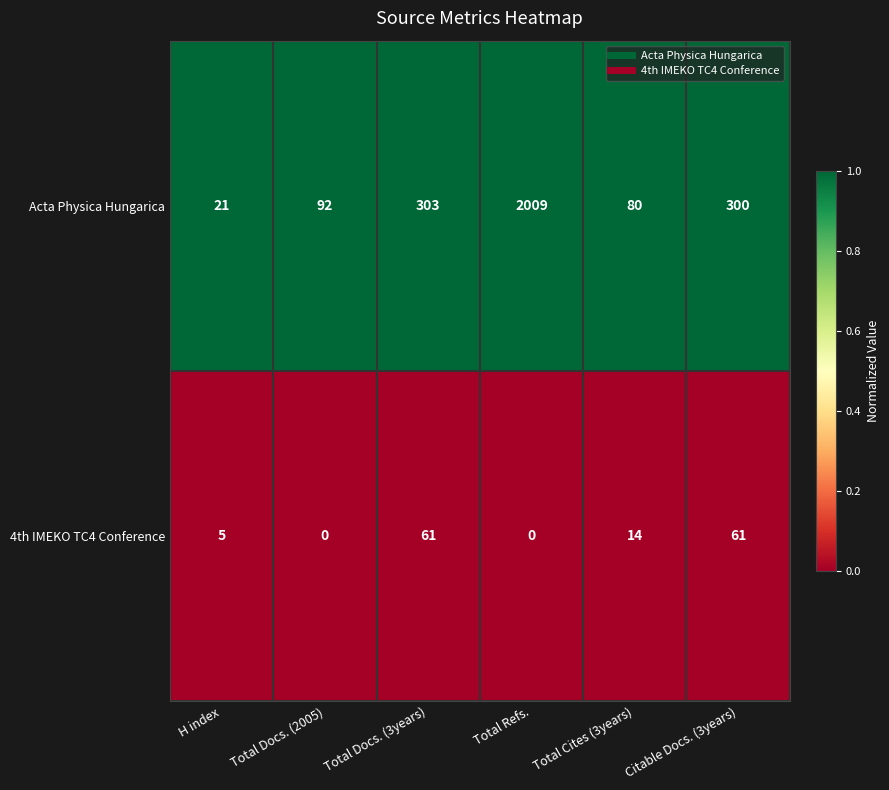

What is the minimum value for Acta Physica Hungarica?

21